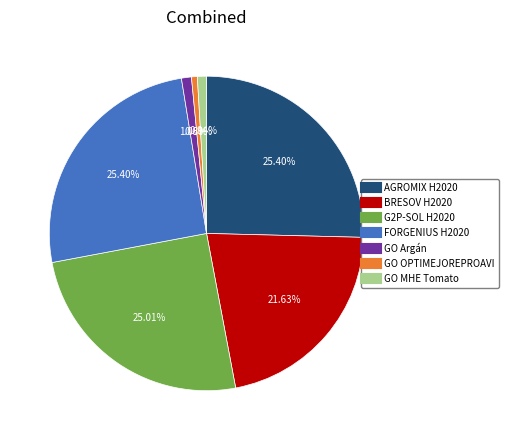

Is G2P-SOL H2020 the majority of the pie?

No